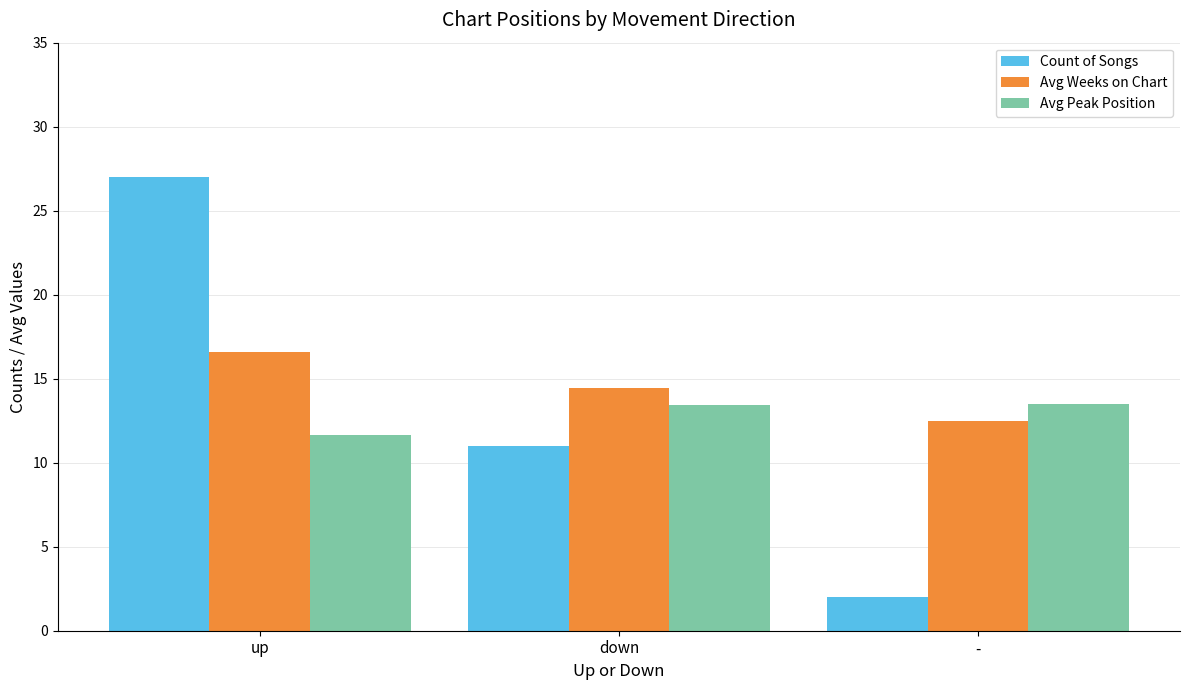

What is the greatest value displayed?

27.0